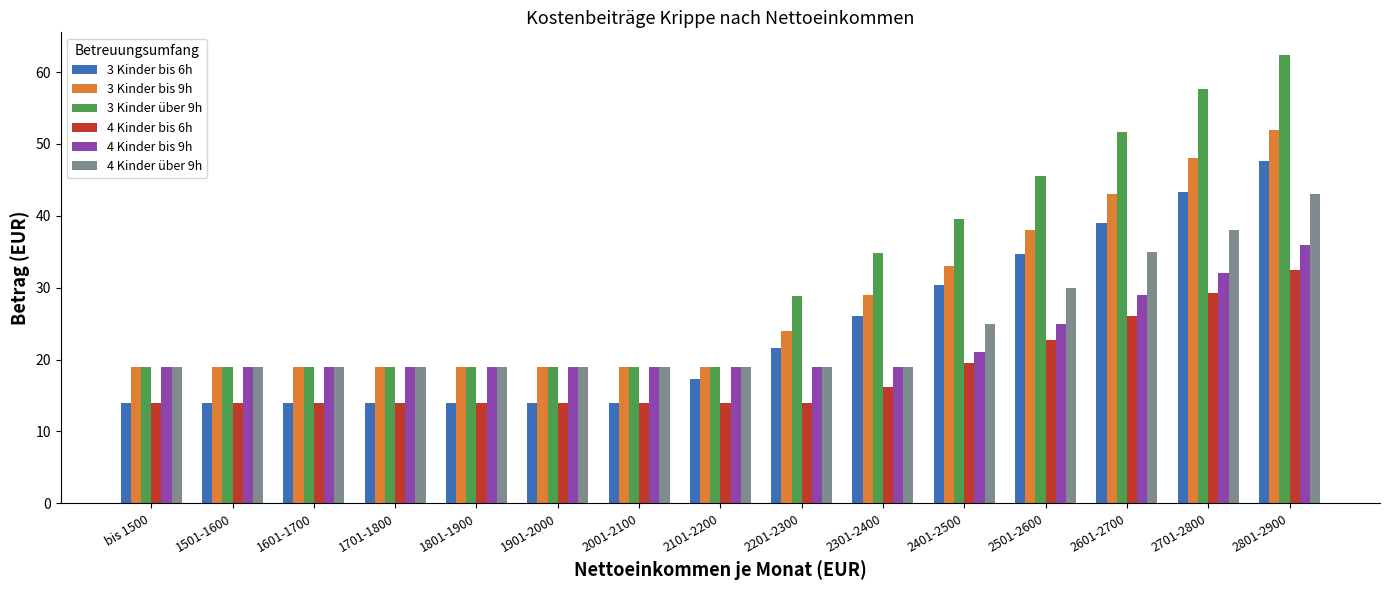

Are the bars horizontal?

No